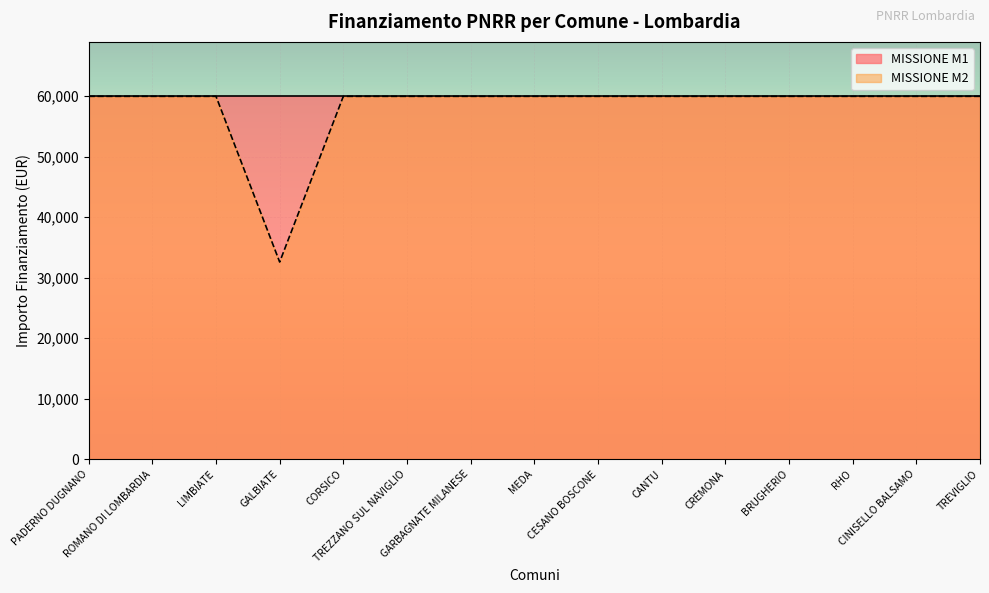

Reading left to right, what are all the values shown in this chart?

59966	59966	59966	32589	59966	59966	59966	59966	59966	59966	59966	59966	59966	59966	59966